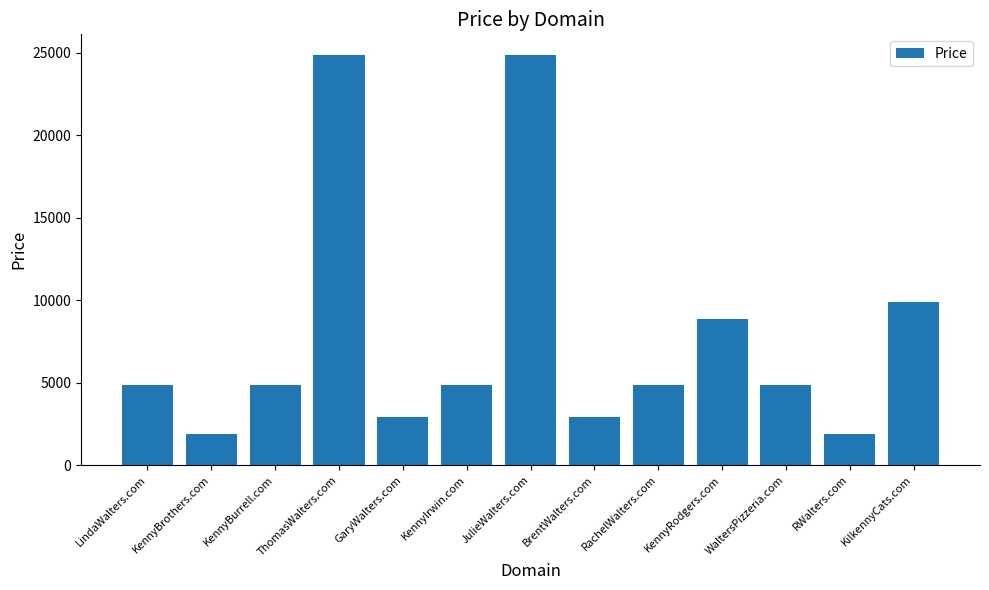

What is the value of the 12th bar from the left?

1888